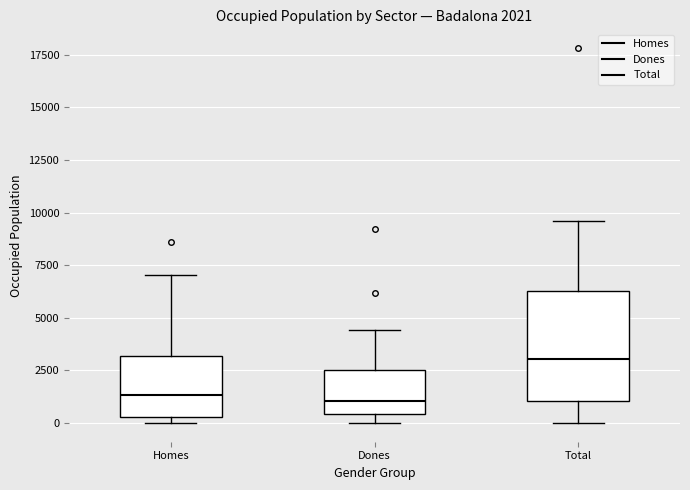

Which box has the highest median line?

Total